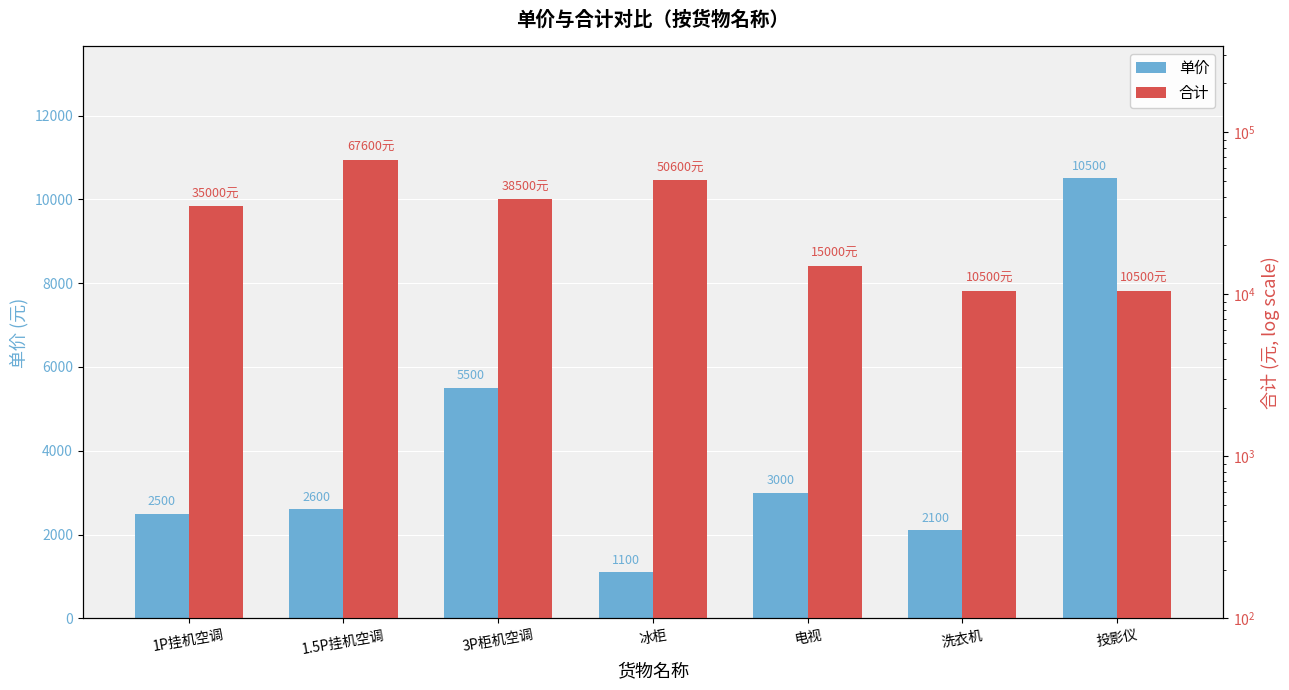

Reading right to left, extract all data points from this chart.

单价: 投影仪=10500	洗衣机=2100	电视=3000	冰柜=1100	3P柜机空调=5500	1.5P挂机空调=2600	1P挂机空调=2500
合计: 投影仪=10500	洗衣机=10500	电视=15000	冰柜=50600	3P柜机空调=38500	1.5P挂机空调=67600	1P挂机空调=35000